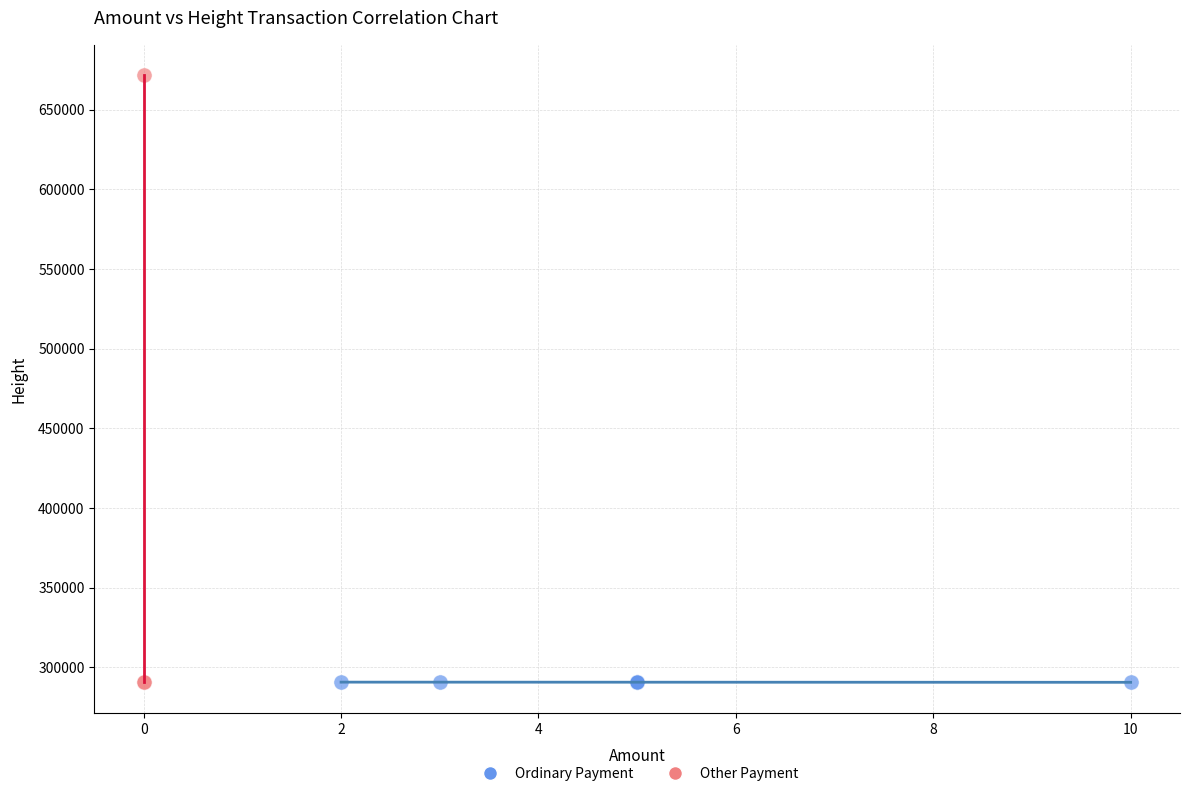

Which series contains the highest Y value?

Other Payment